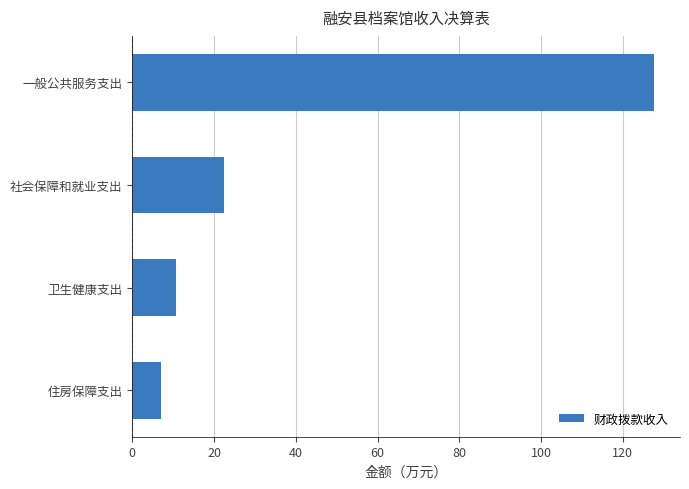

Count the number of data series in this chart.

1